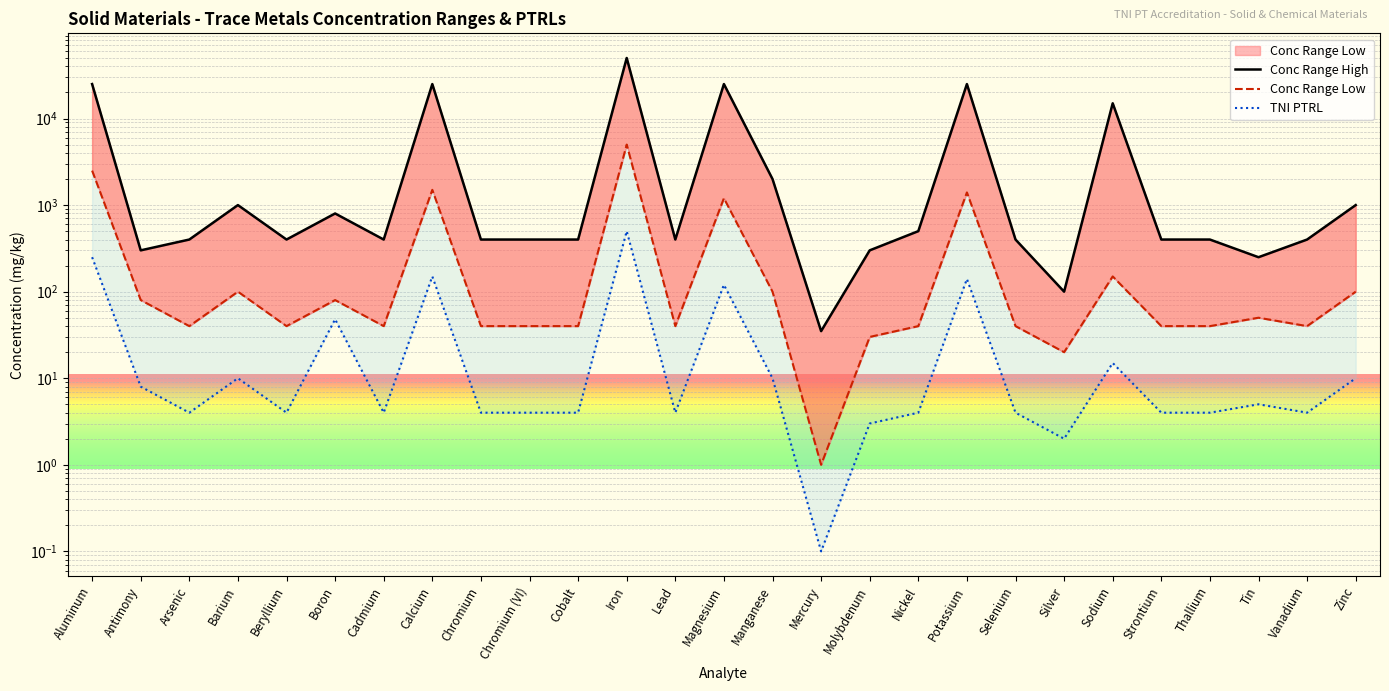

Where is the first local maximum for Conc Range High?

Barium